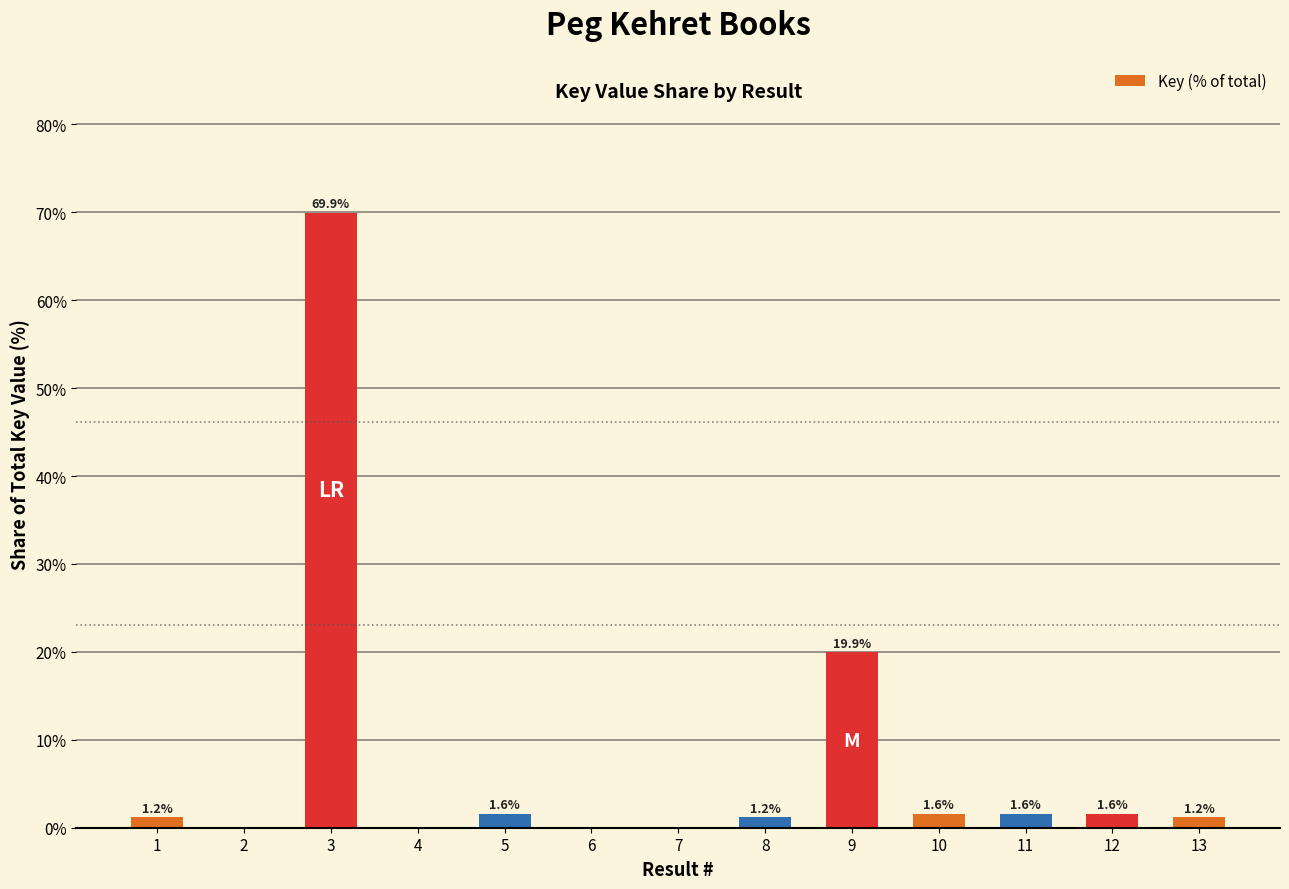

Which category has the highest value across all series?

3